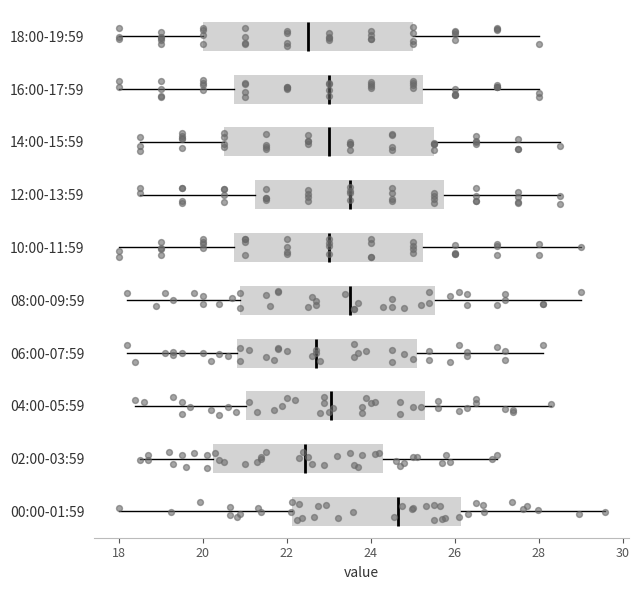

Reading bottom to top, transcribe this box plot: for each box, give where its median line is, the range the box spans, and where its two whiskers end, as read against the x-axis. The values are not printed on the chart, so give them approximately, as read against the axis.

00:00-01:59: median 24.6, box 22.2 to 26.2, whiskers 18.0 to 29.6
02:00-03:59: median 22.4, box 20.2 to 24.4, whiskers 18.6 to 27.0
04:00-05:59: median 23.0, box 21.0 to 25.4, whiskers 18.4 to 28.4
06:00-07:59: median 22.8, box 20.8 to 25.2, whiskers 18.2 to 28.2
08:00-09:59: median 23.6, box 21.0 to 25.6, whiskers 18.2 to 29.0
10:00-11:59: median 23.0, box 20.8 to 25.2, whiskers 18.0 to 29.0
12:00-13:59: median 23.6, box 21.2 to 25.8, whiskers 18.6 to 28.6
14:00-15:59: median 23.0, box 20.6 to 25.6, whiskers 18.6 to 28.6
16:00-17:59: median 23.0, box 20.8 to 25.2, whiskers 18.0 to 28.0
18:00-19:59: median 22.6, box 20.0 to 25.0, whiskers 18.0 to 28.0